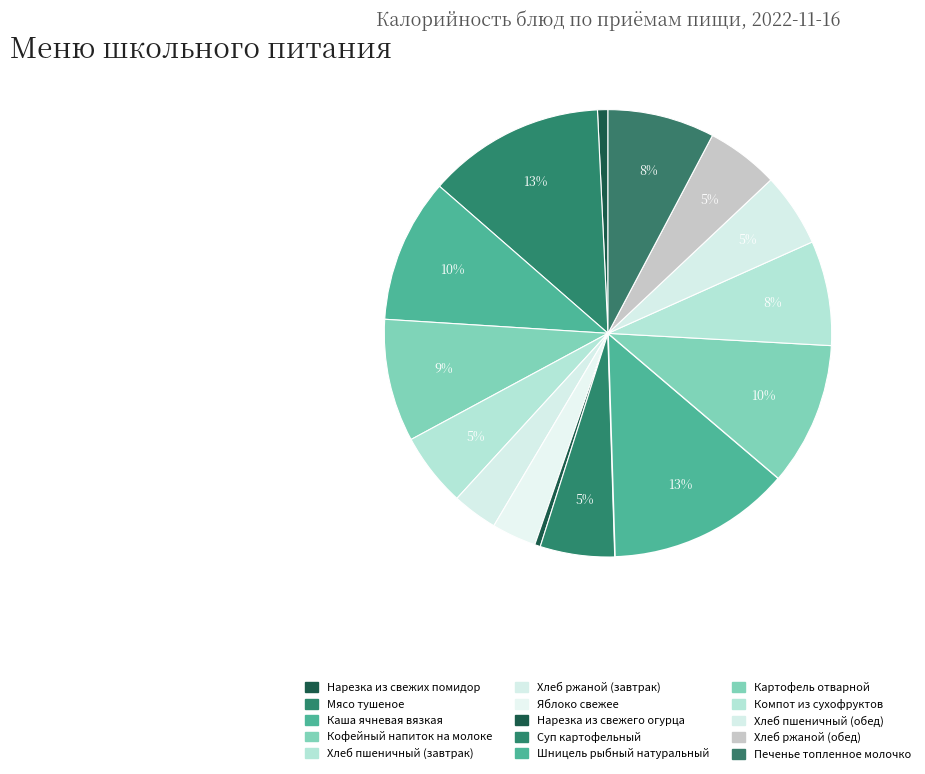

Count the number of slices in the pie.

15